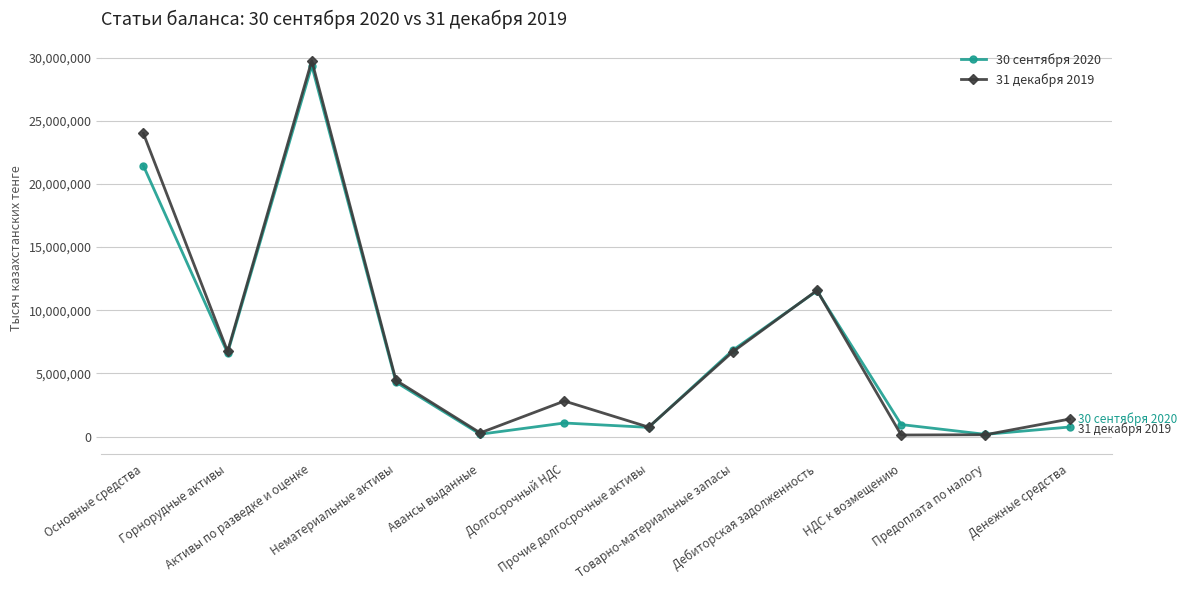

Which series ends up on top after the final intersection of 31 декабря 2019 and 30 сентября 2020?

31 декабря 2019